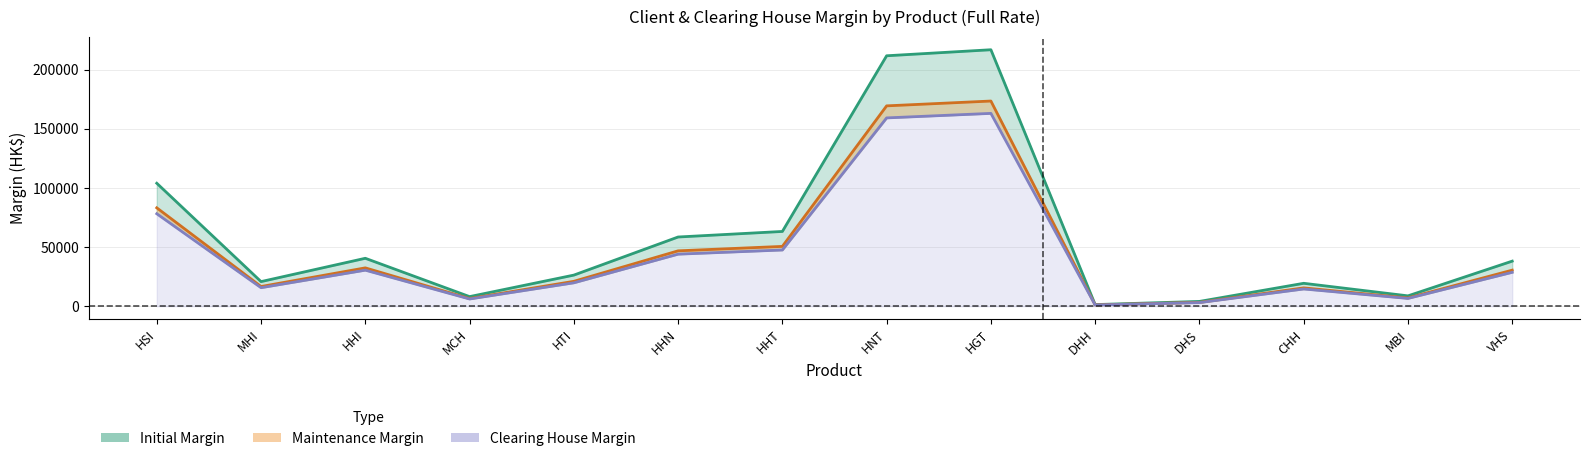

What are all the series names shown in the legend?

Initial, Maintenance, Clearing House